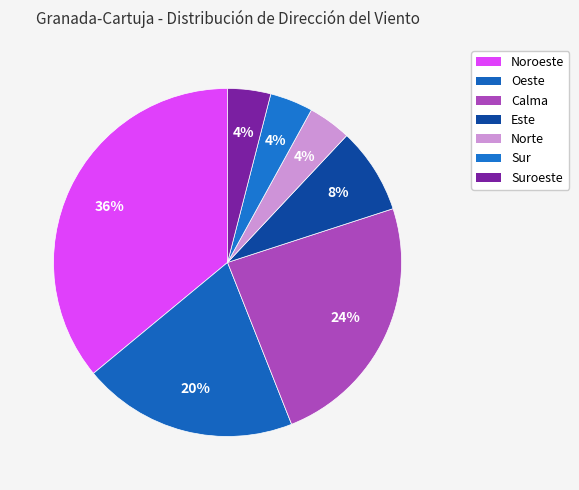

Which has a higher value, Noroeste or Oeste?

Noroeste